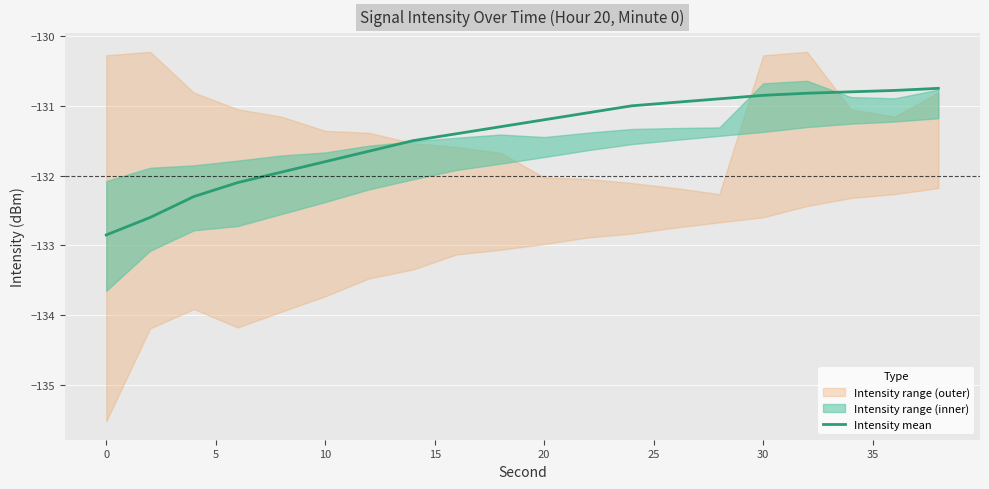

What is the average value?

-131.4